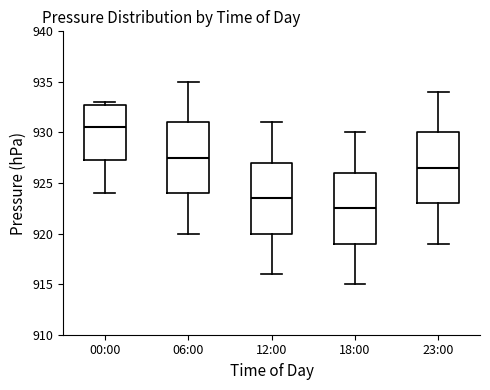

Which box's median line is the lowest?

18:00